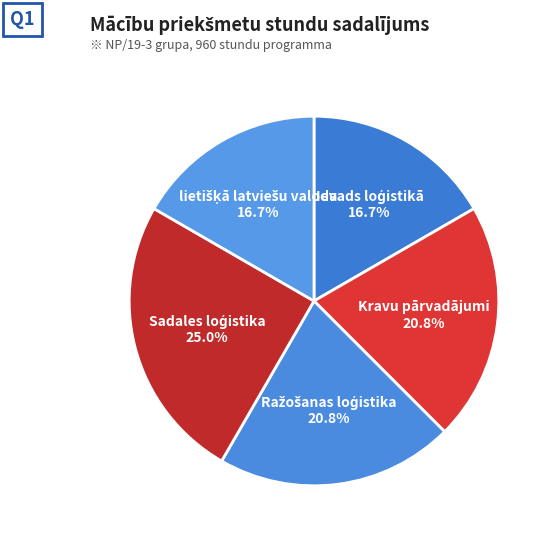

Does any single category account for the majority?

No